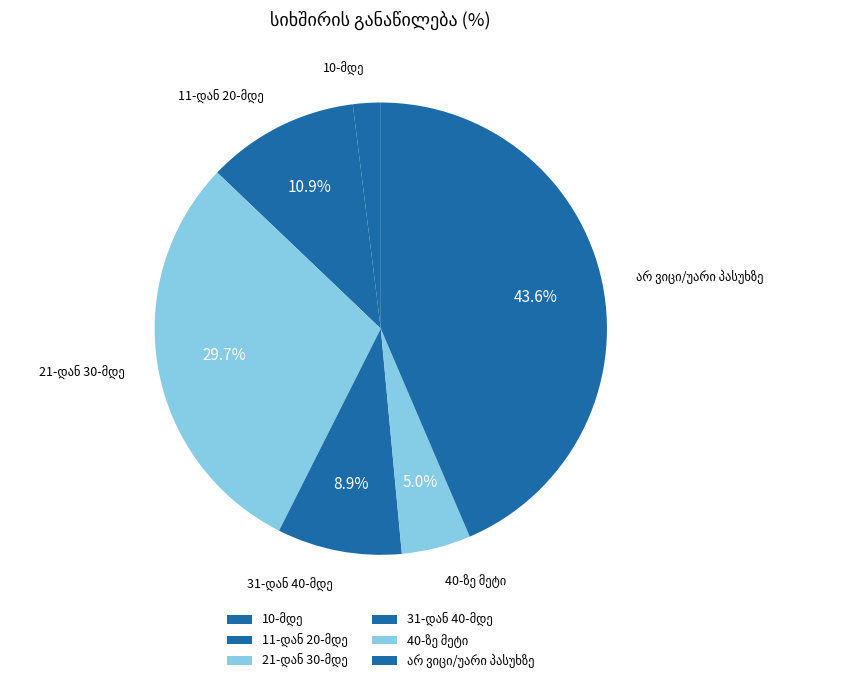

Is there any slice that represents more than half of the pie?

No